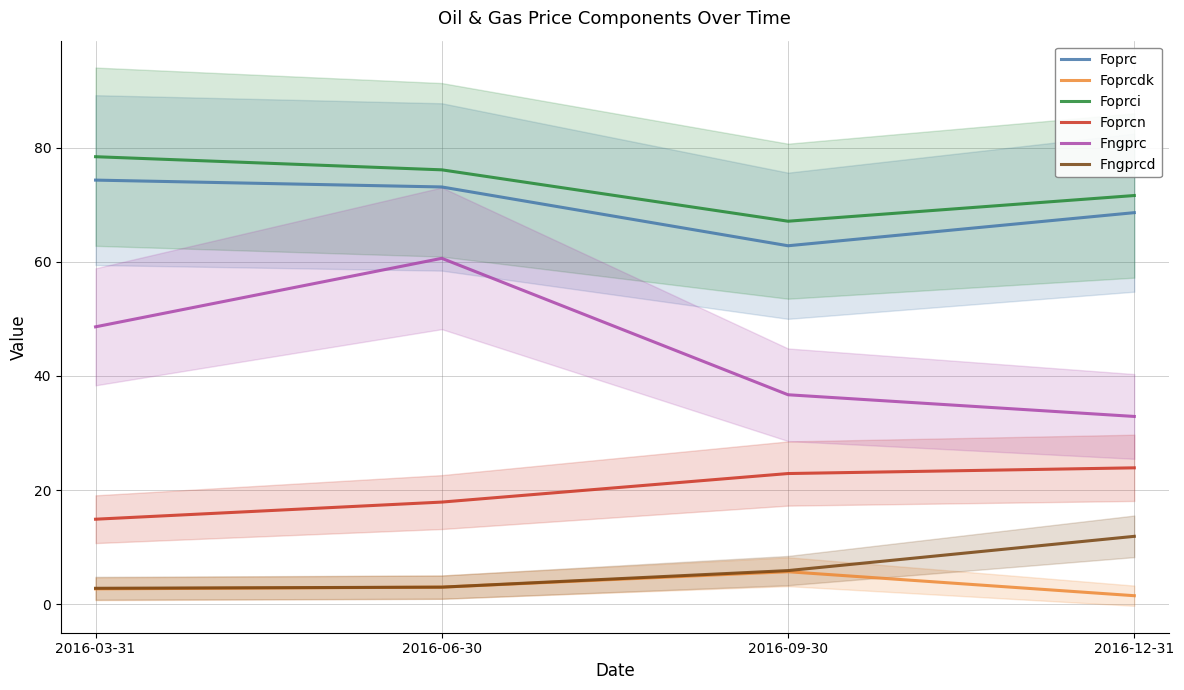

What position from the right is 2016-09-30?

2